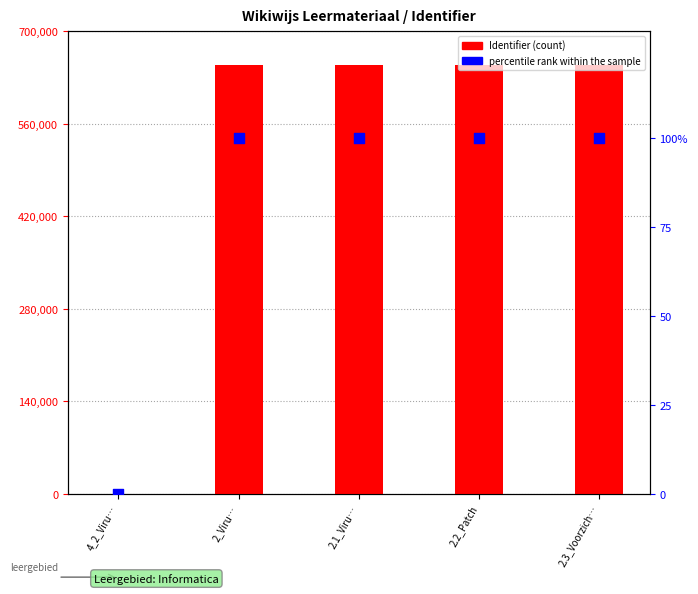

What is the total value across all series at 2_Viru…?

648992